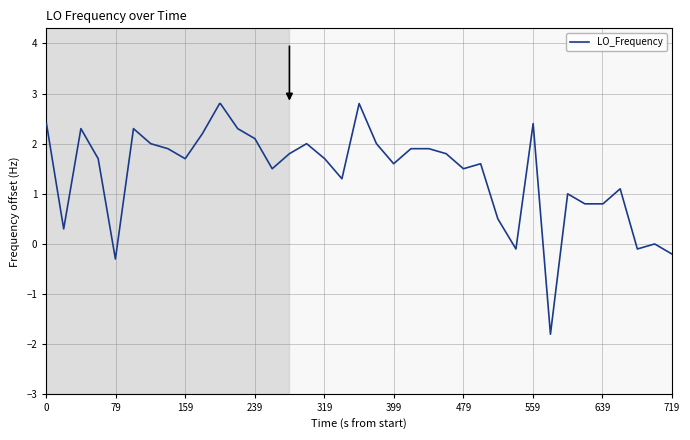

What is the maximum value shown in the chart?

2.8